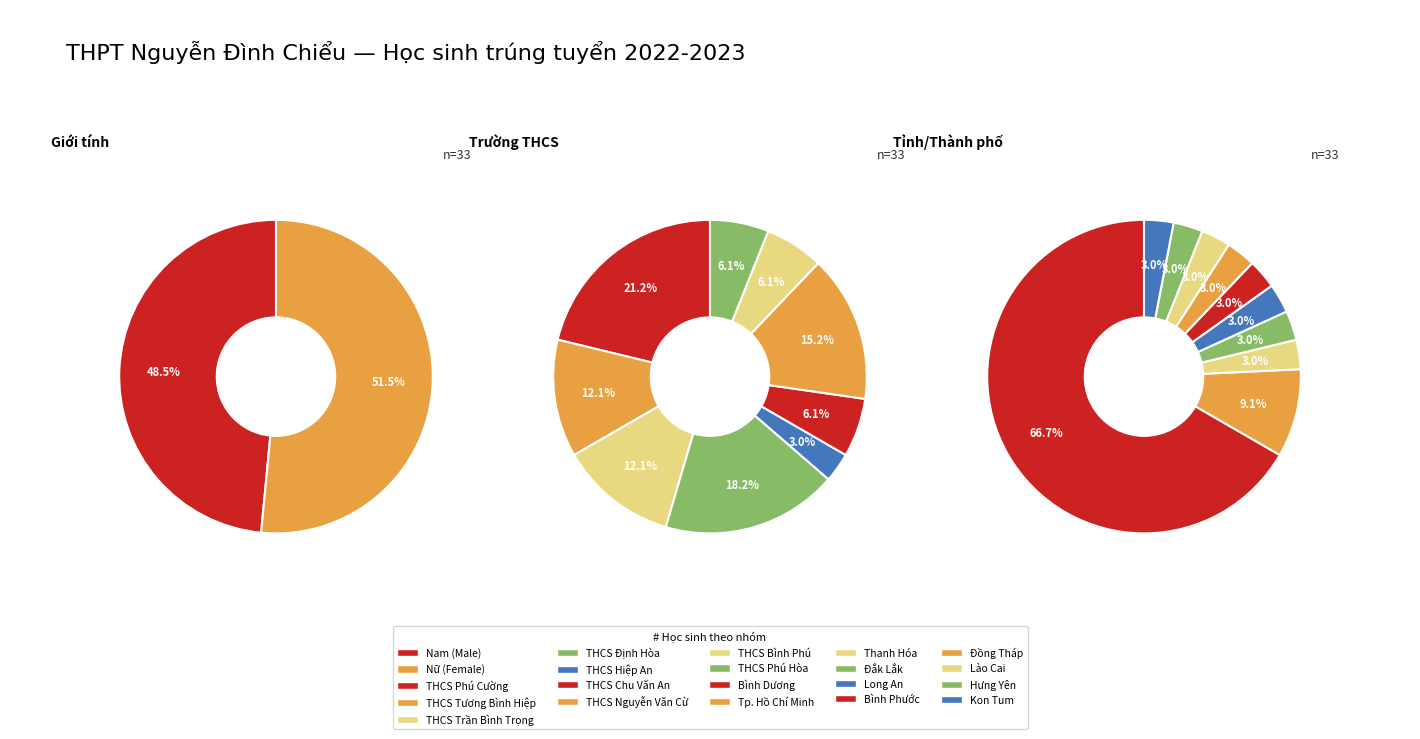

The 10 slice represents 6% of the pie. True or false?

True